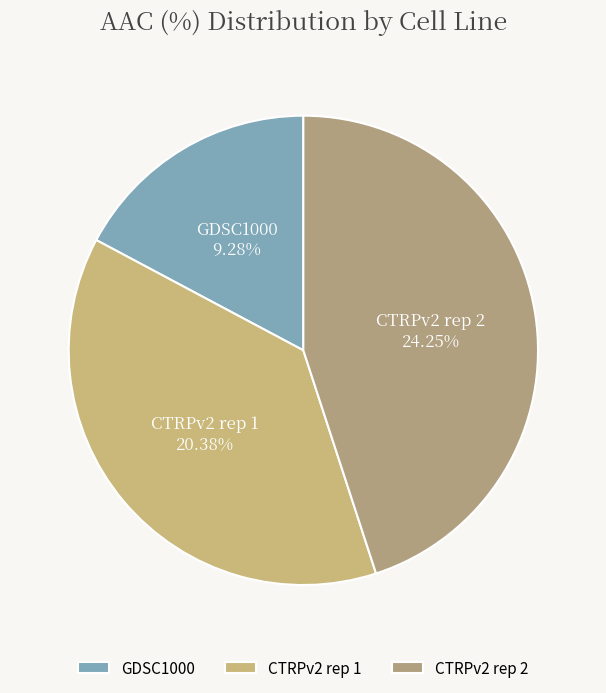

Is there a majority slice in this chart?

No